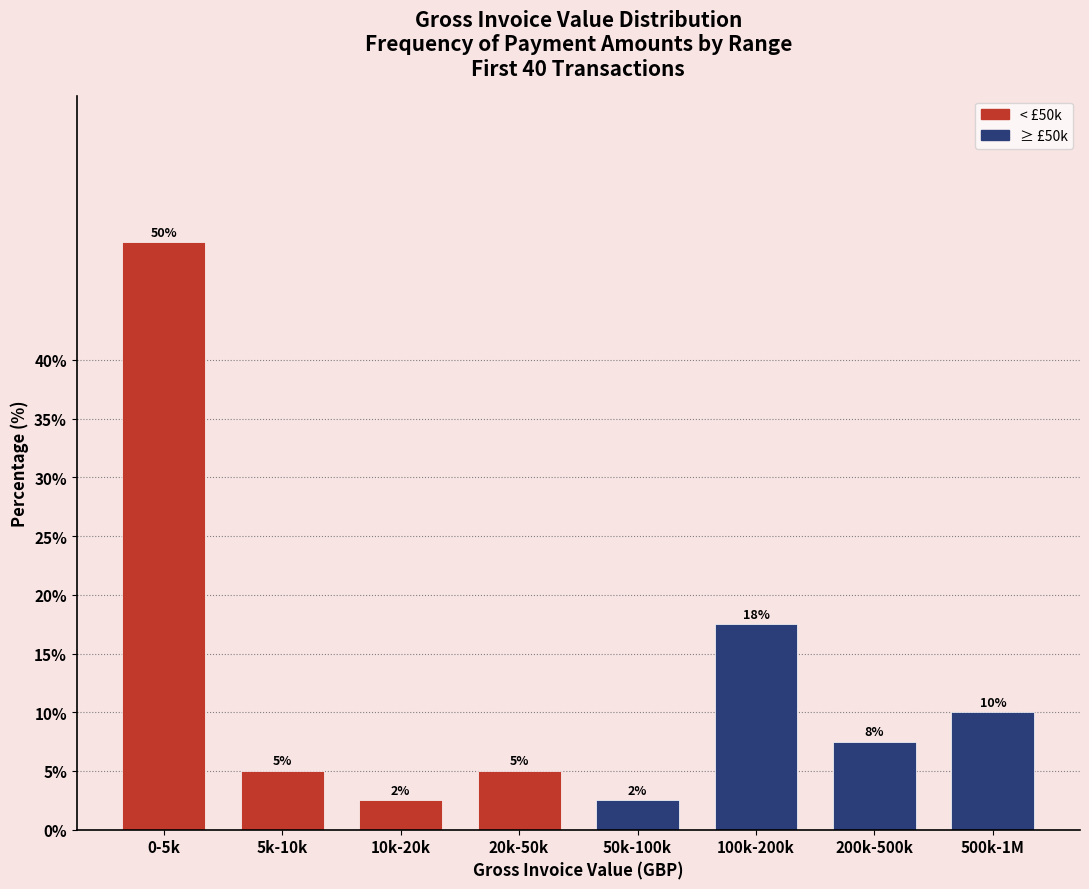

The chart shows a value of 5.0 at 5k-10k. True or false?

True